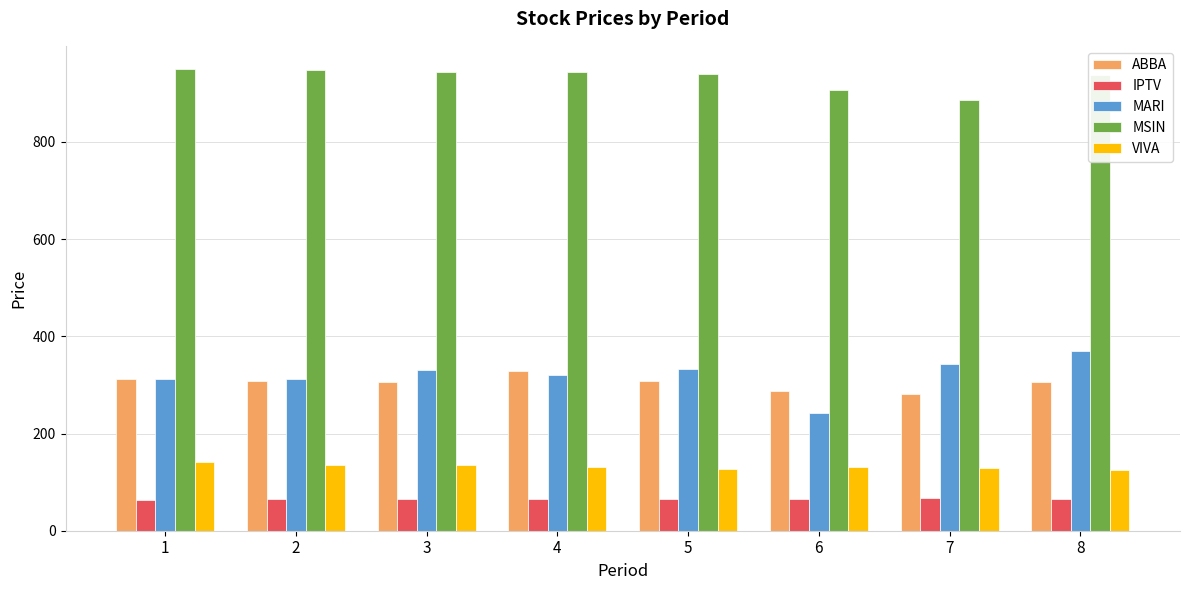

What is the spread (max minus min) of values at 5?

875